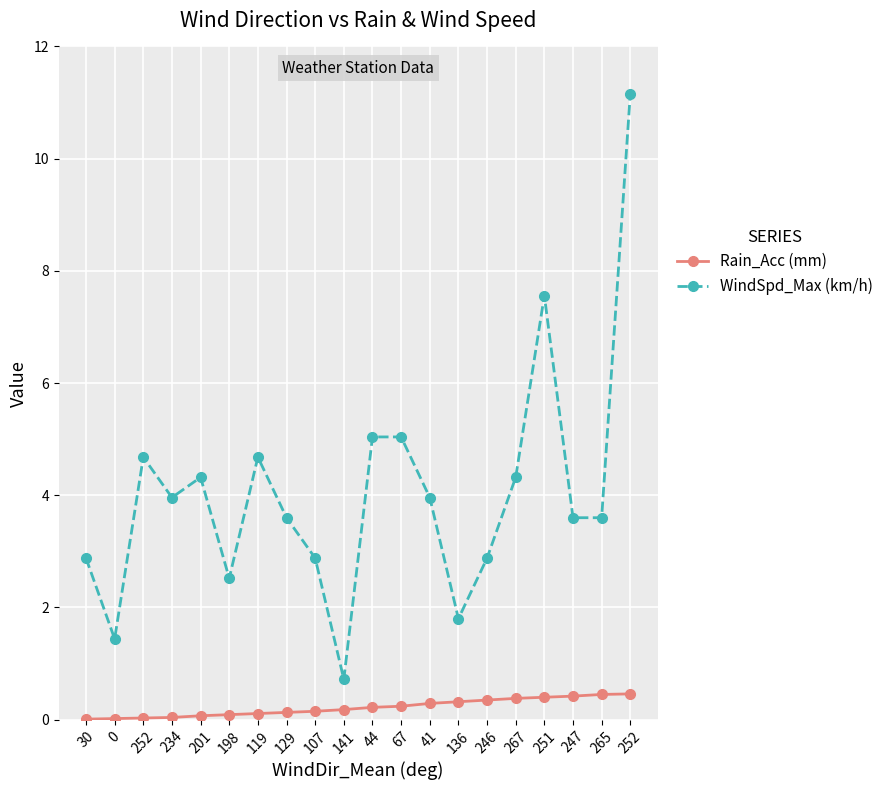

List the labels in order of WindSpd_Max (km/h) value, smallest first.

141, 0, 136, 198, 30, 107, 246, 129, 247, 265, 234, 41, 201, 267, 252, 119, 44, 67, 251, 252